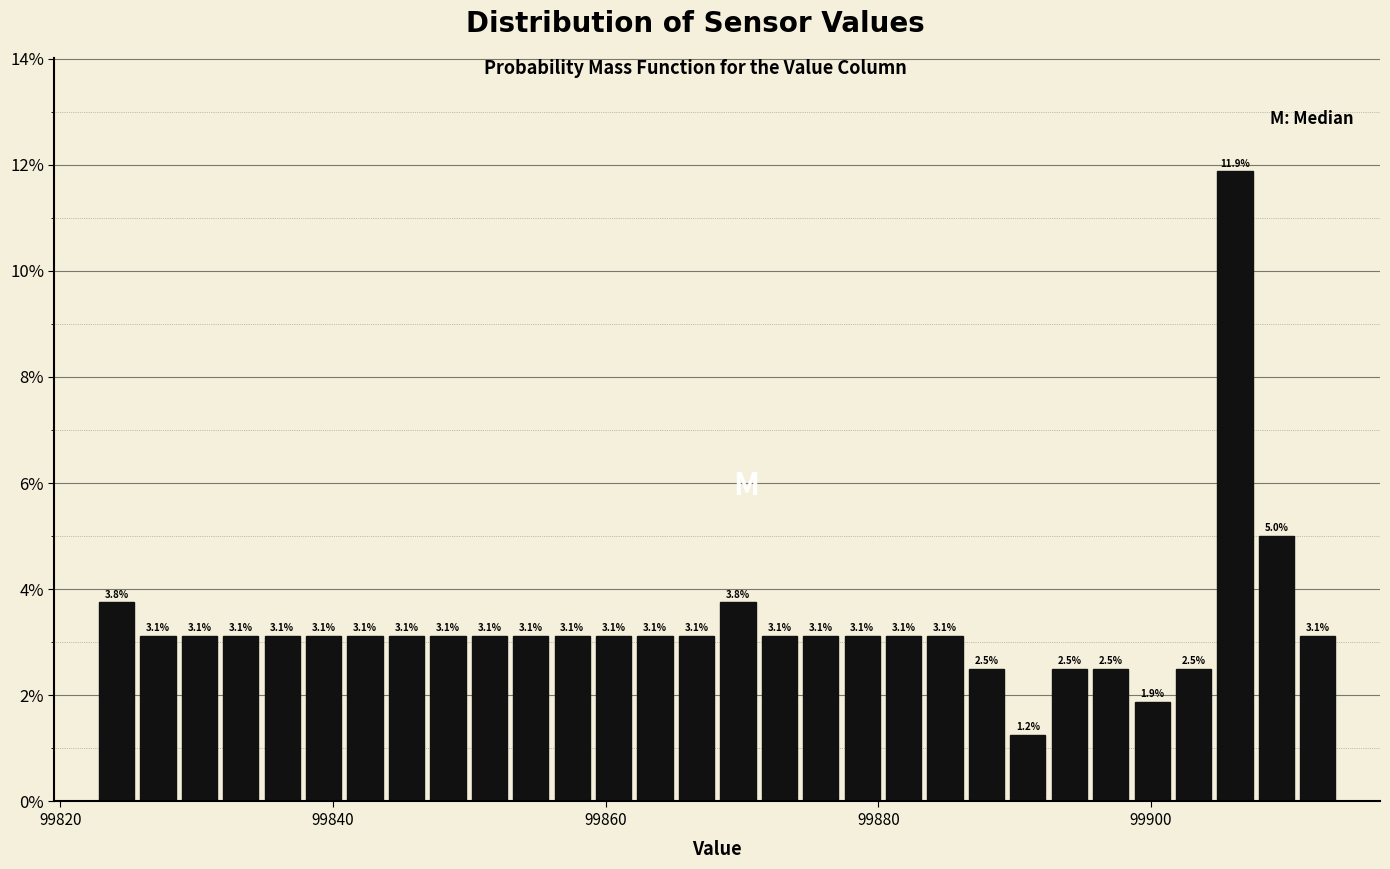

Read against the x-axis, roughly where is the centre of the tallest bar?

99906